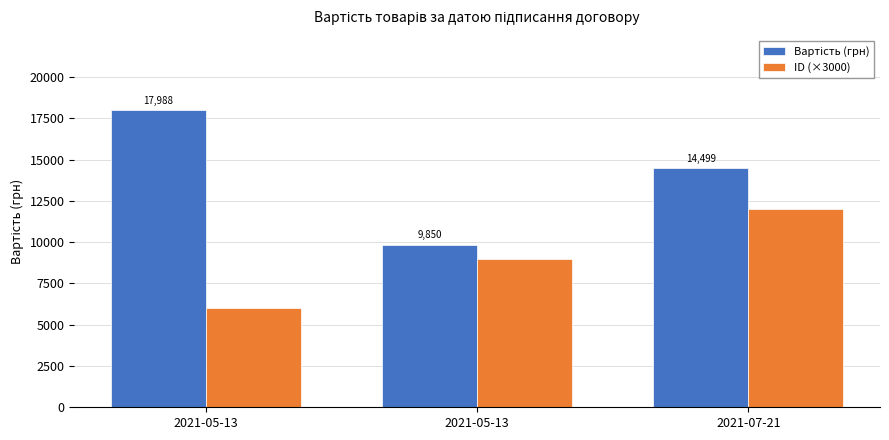

Are the bars grouped side by side (vs. stacked)?

Yes